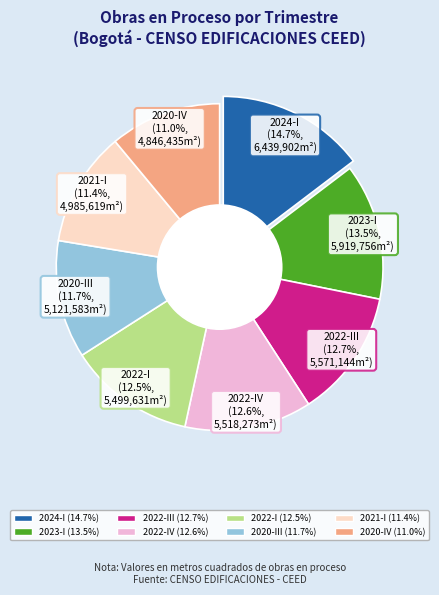

Is 2024-I the majority of the pie?

No